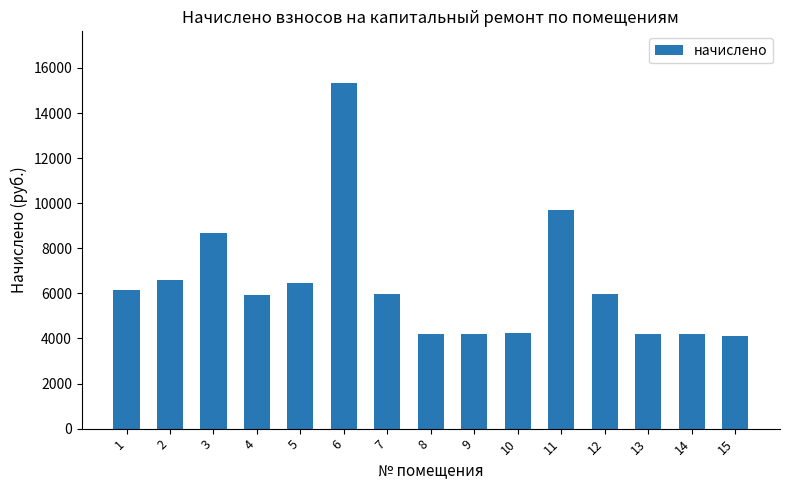

What is the value of the 1st bar from the left?

6147.6